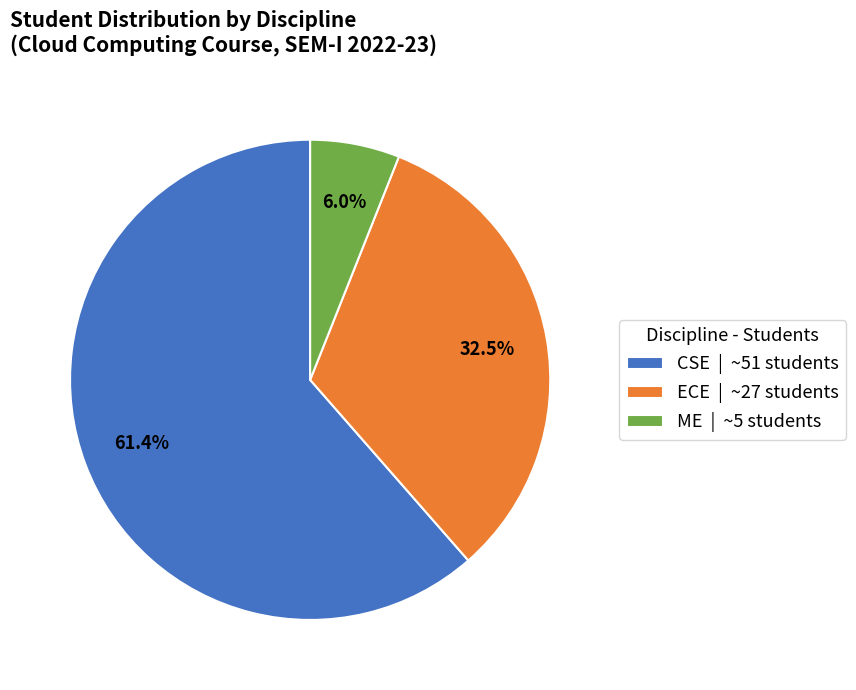

Rank the categories by value from highest to lowest.

CSE | ~51 students, ECE | ~27 students, ME | ~5 students